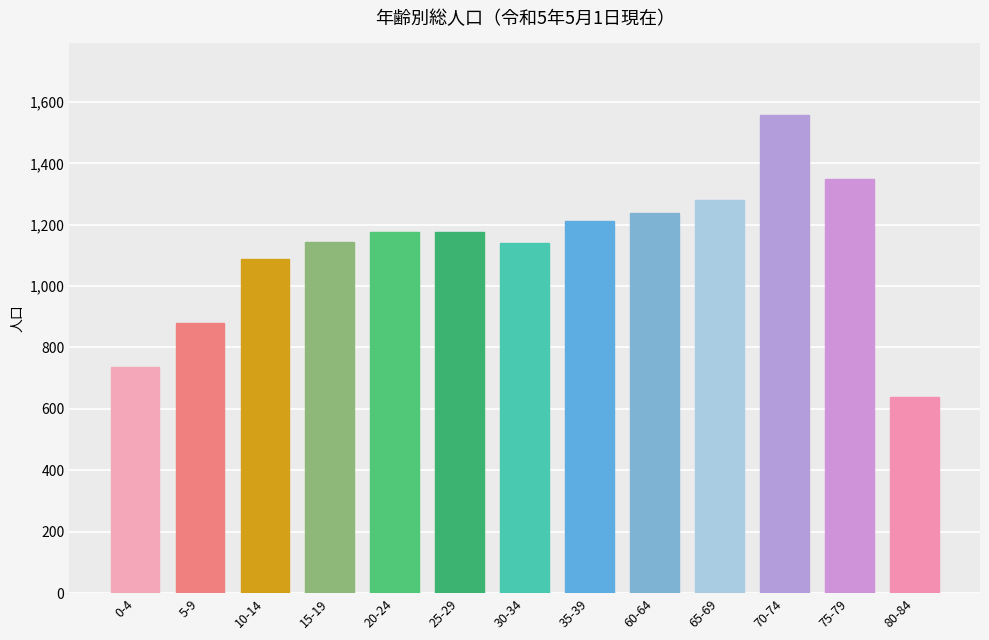

Approximately how many times larger is the value at 10-14 compared to 70-74?

0.7